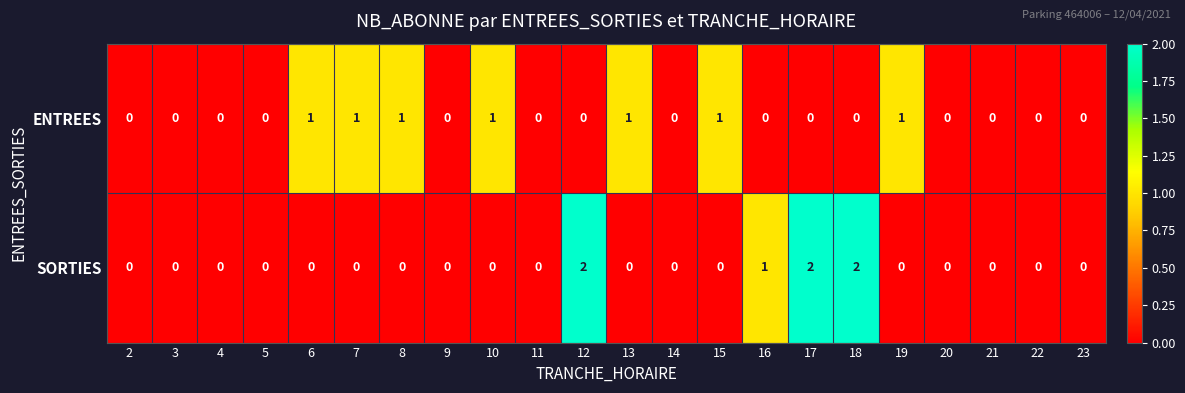

What is the sum of all SORTIES values?

7